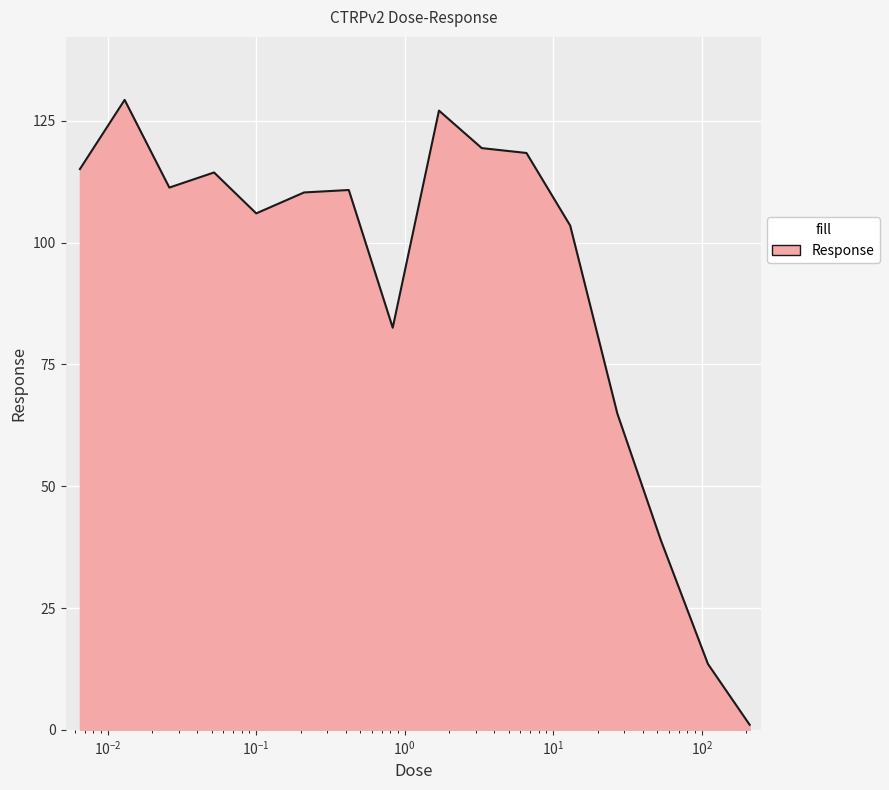

What is the average value?

91.7